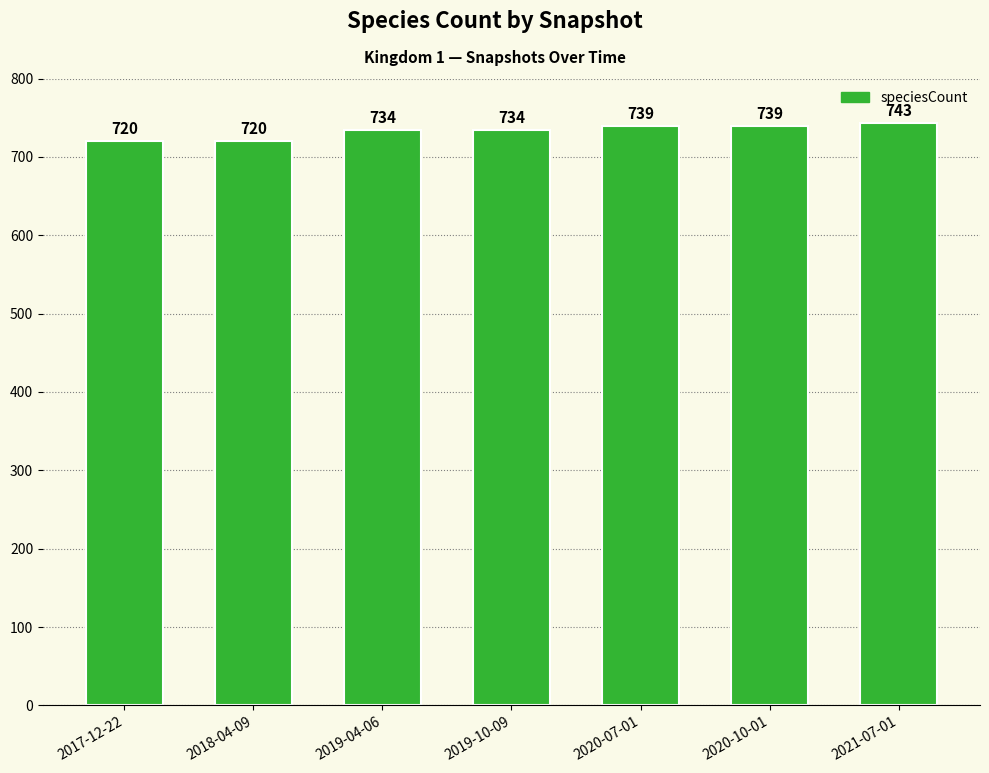

What value does the data have at 2017-12-22?

720